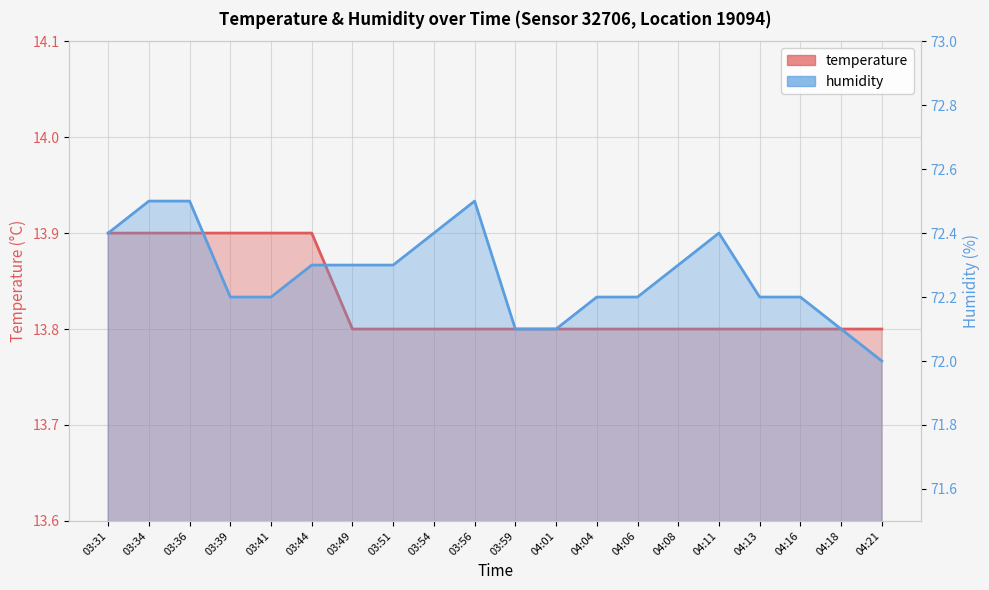

At which category is the sum across all series the highest?

03:34